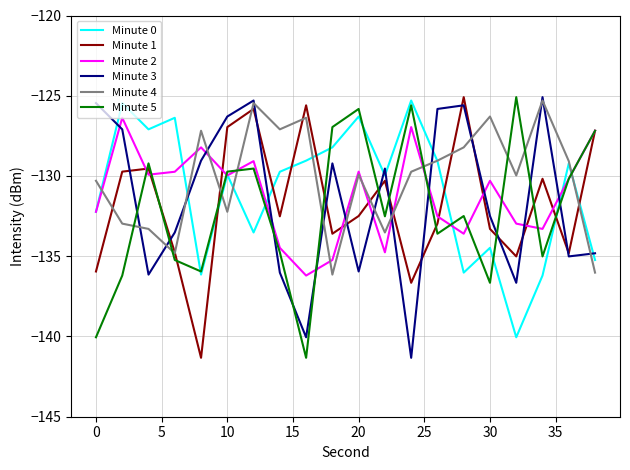

What is the lowest value of the Minute 0 series?

-140.0